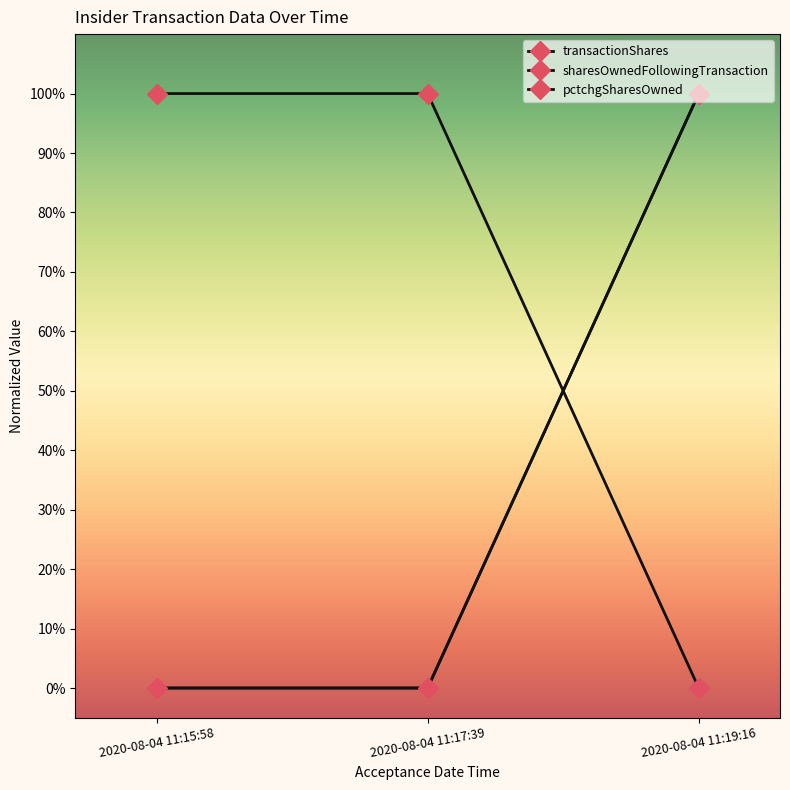

Does the chart have visible grid lines?

No